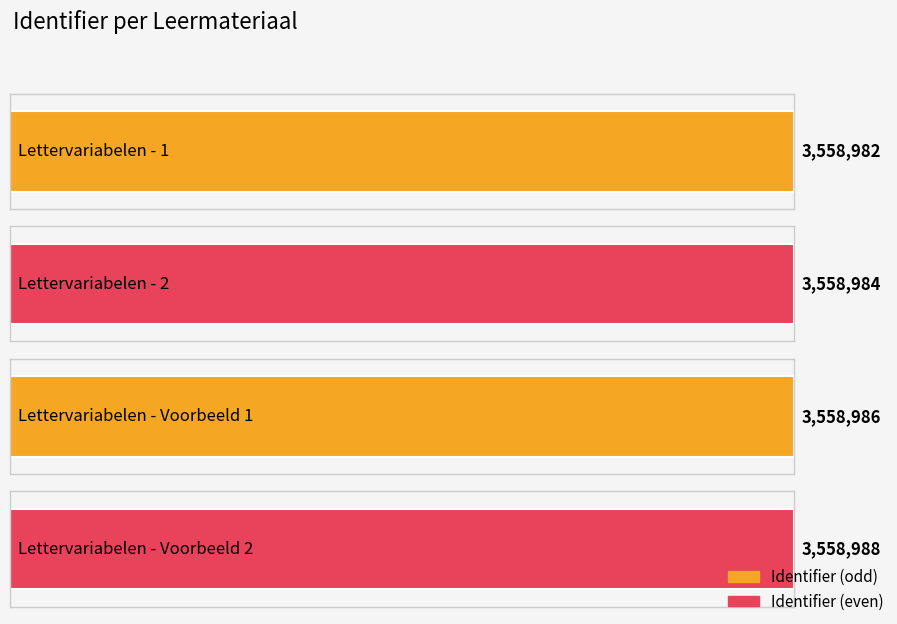

Are the bars horizontal?

Yes